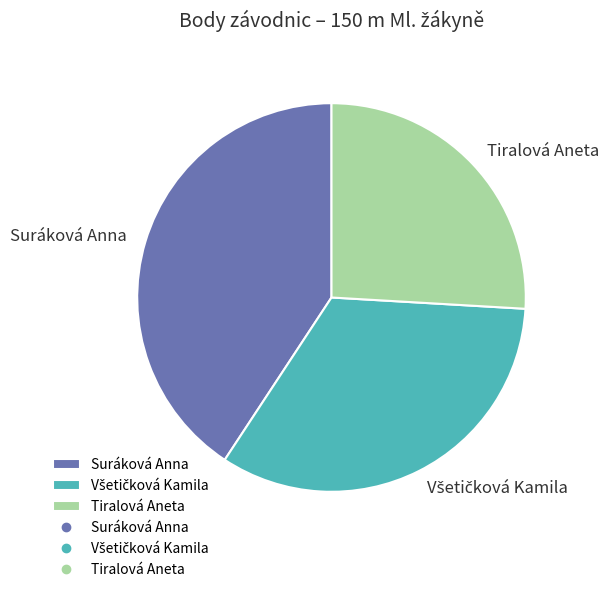

What is the smallest slice in the pie chart?

Tiralová Aneta